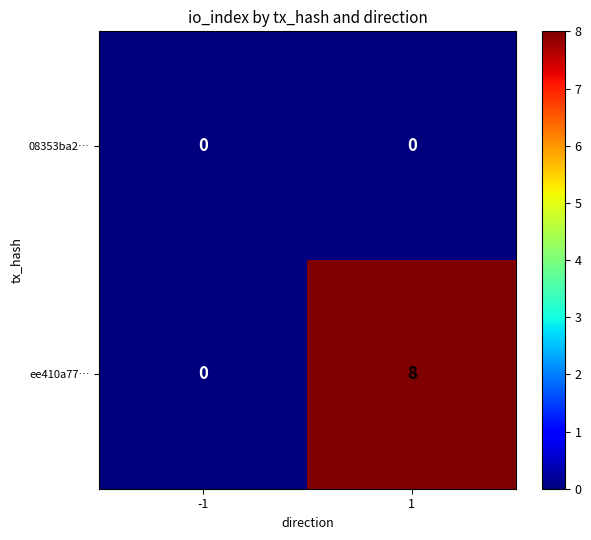

At which category is the sum across all series the highest?

1